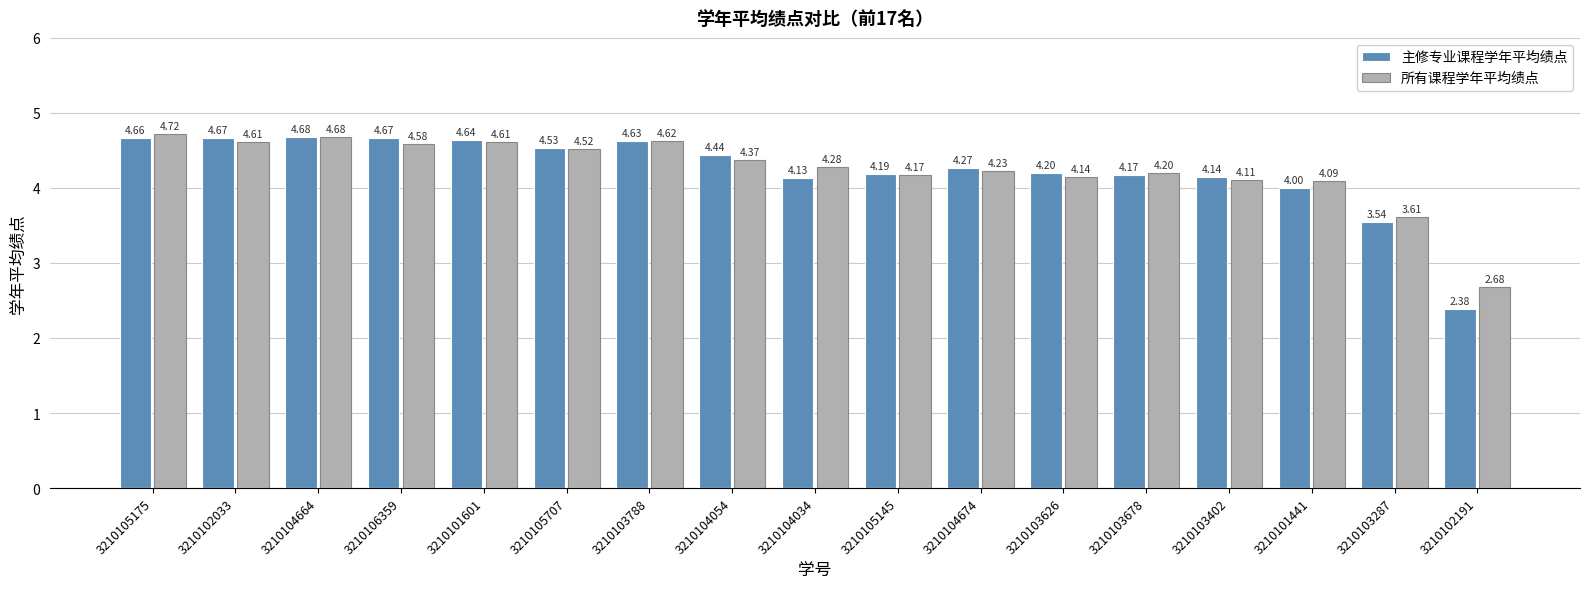

What is the sum of the 所有课程学年平均绩点 values at 3210103626 and 3210104674?

8.4